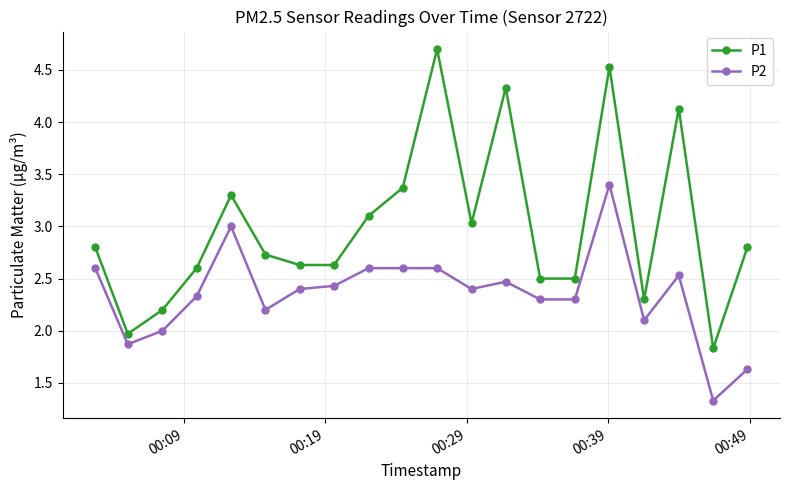

True or false: P1 has more than 2 points higher than both neighbors.

True